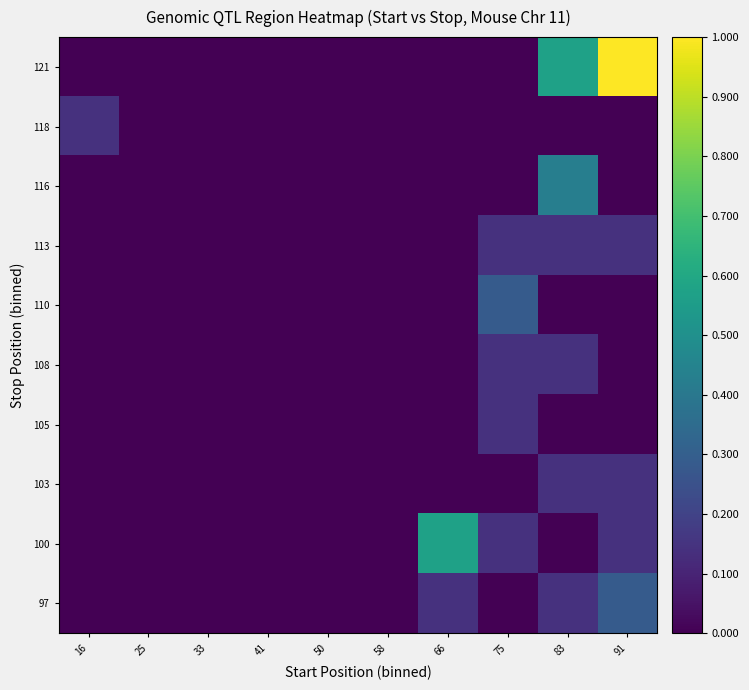

Rank the series at 33 from highest to lowest value.

121, 118, 116, 113, 110, 108, 105, 103, 100, 97